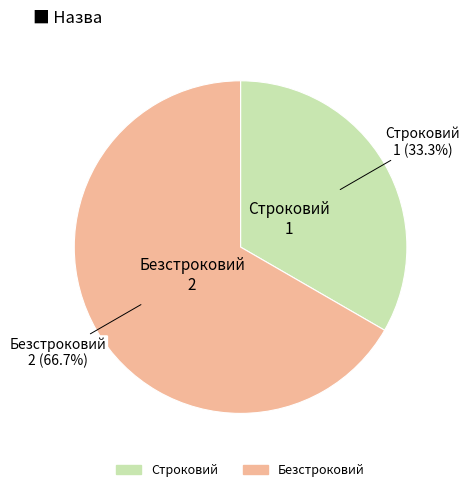

Is it true that Безстроковий is 81% of the pie?

False